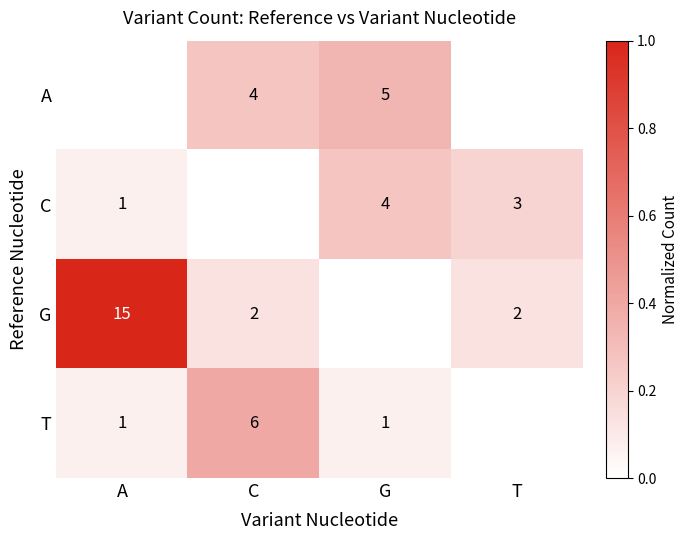

What is the difference between the highest and lowest values at G?

0.3